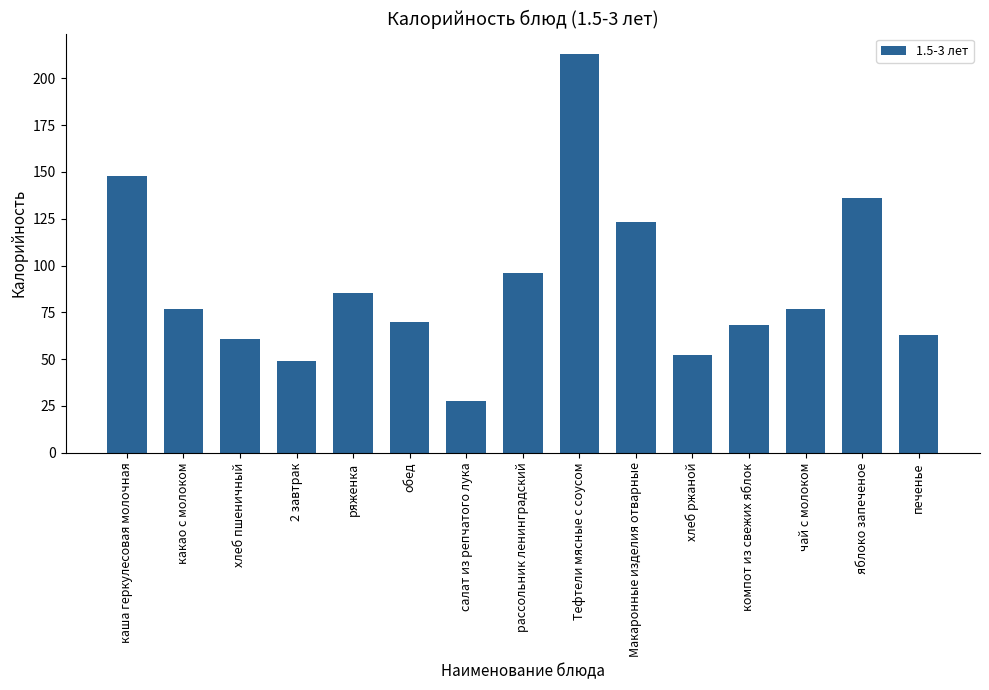

What is the value of the 2nd bar from the left?

77.0